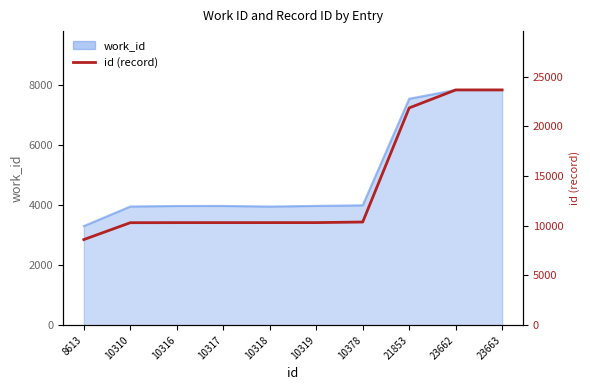

Is it true that the value at 21853 is 9754?

False